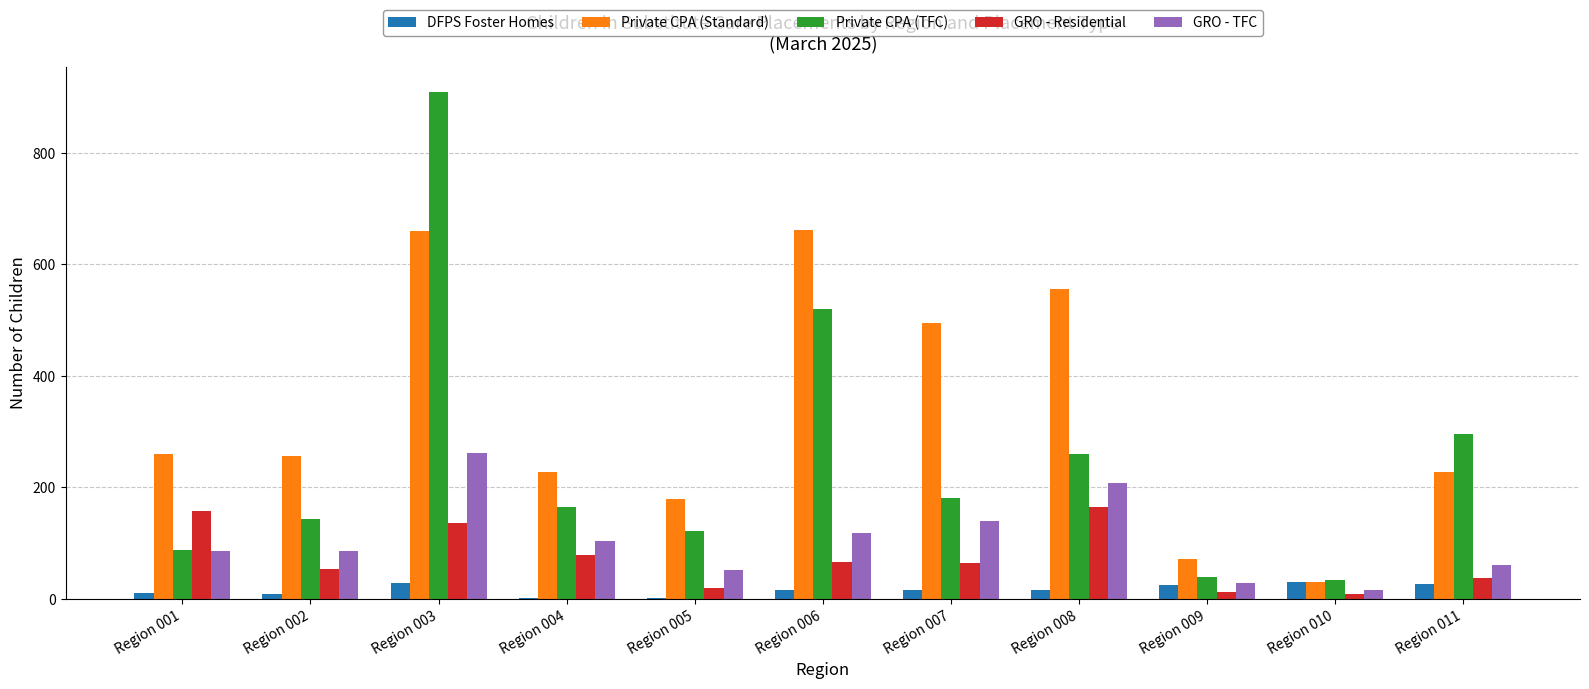

What is the approximate value of Private CPA (TFC) at Region 011, to the nearest 10?

300